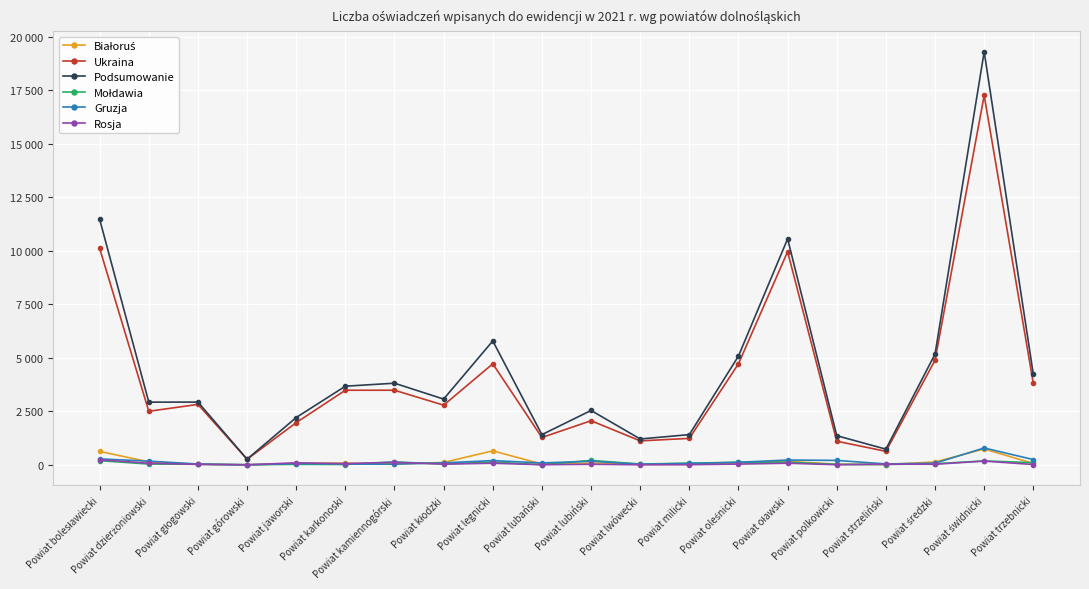

Is this an area chart (filled region under the line)?

No